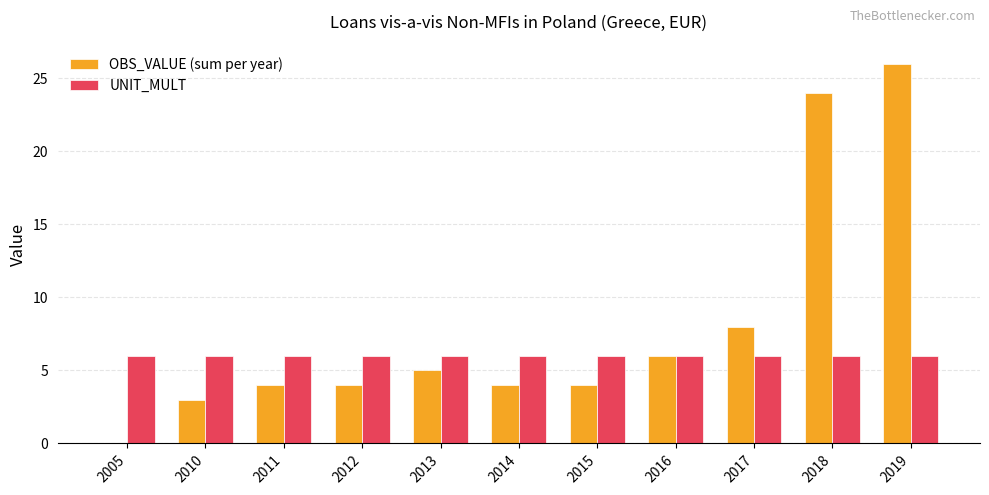

How many groups of bars are there?

11